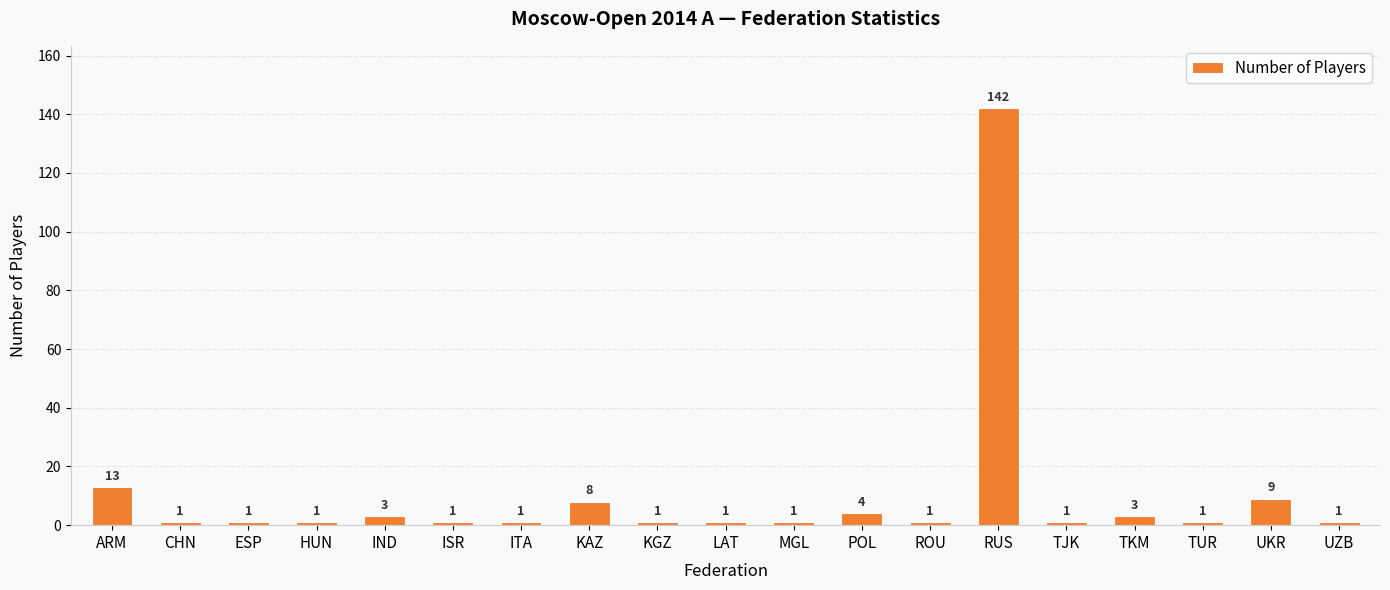

What is the label of the 11th bar from the right?

KGZ